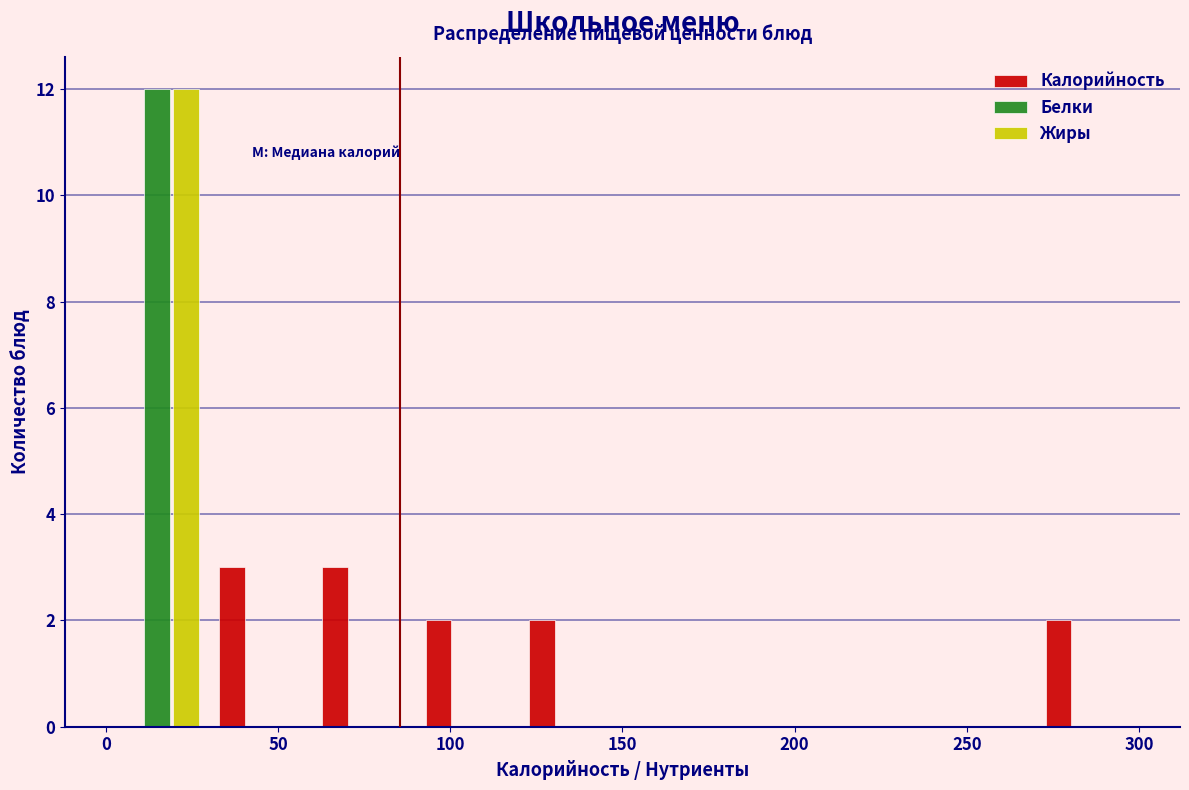

Reading left to right, list every range on the x-axis with the height of the bar of each series over it. The values are not printed on the chart, so give them approximately, as read against the axis.

0 to 30: Калорийность=0	Белки=12	Жиры=12
30 to 60: Калорийность=3	Белки=0	Жиры=0
60 to 90: Калорийность=3	Белки=0	Жиры=0
90 to 120: Калорийность=2	Белки=0	Жиры=0
120 to 150: Калорийность=2	Белки=0	Жиры=0
150 to 180: Калорийность=0	Белки=0	Жиры=0
180 to 210: Калорийность=0	Белки=0	Жиры=0
210 to 240: Калорийность=0	Белки=0	Жиры=0
240 to 270: Калорийность=0	Белки=0	Жиры=0
270 to 300: Калорийность=2	Белки=0	Жиры=0